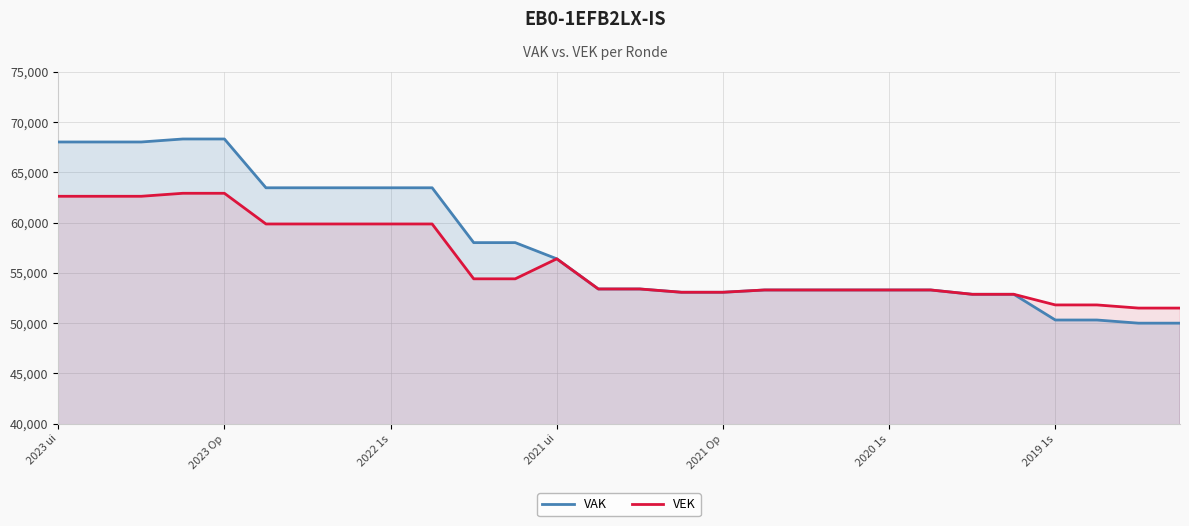

What is the greatest value displayed?

68320